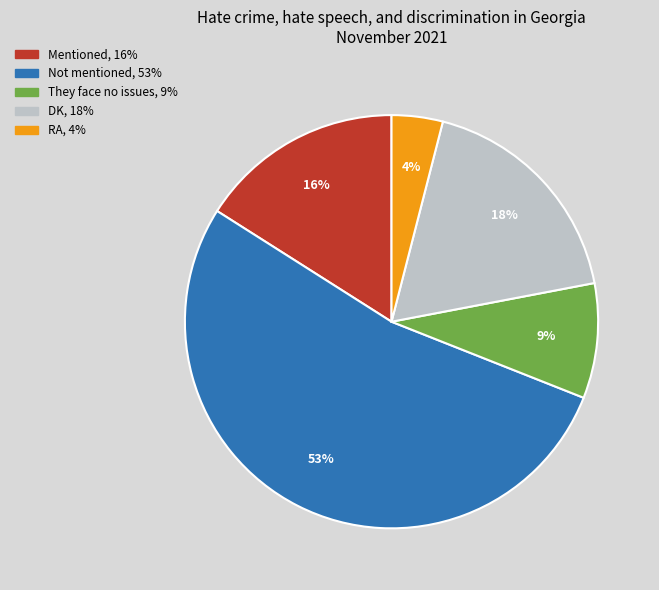

Which category has the smallest portion of the pie?

RA